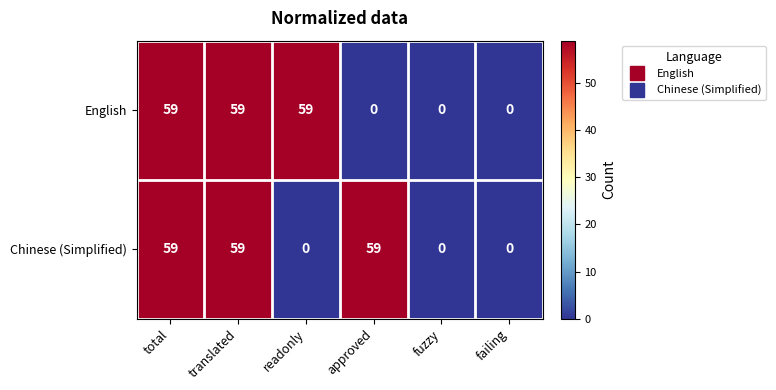

At how many categories does at least one series exceed 17?

4